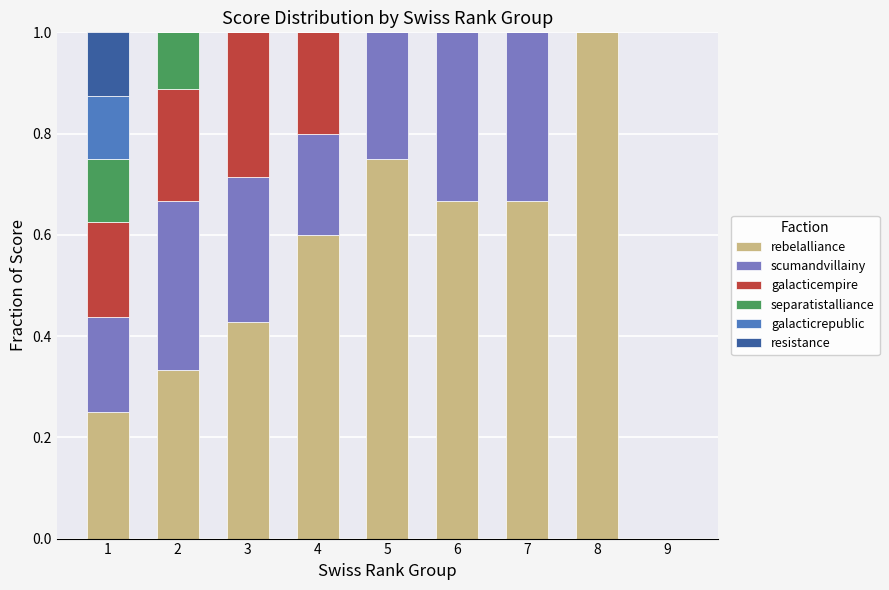

What is the total value across all series at 5?

1.0